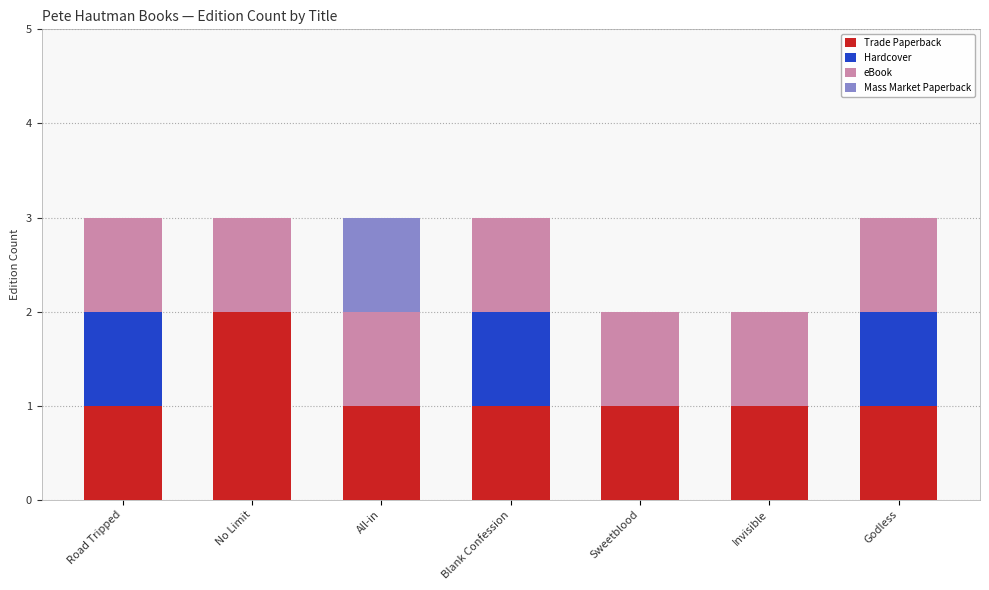

How many data points does each series have?

7